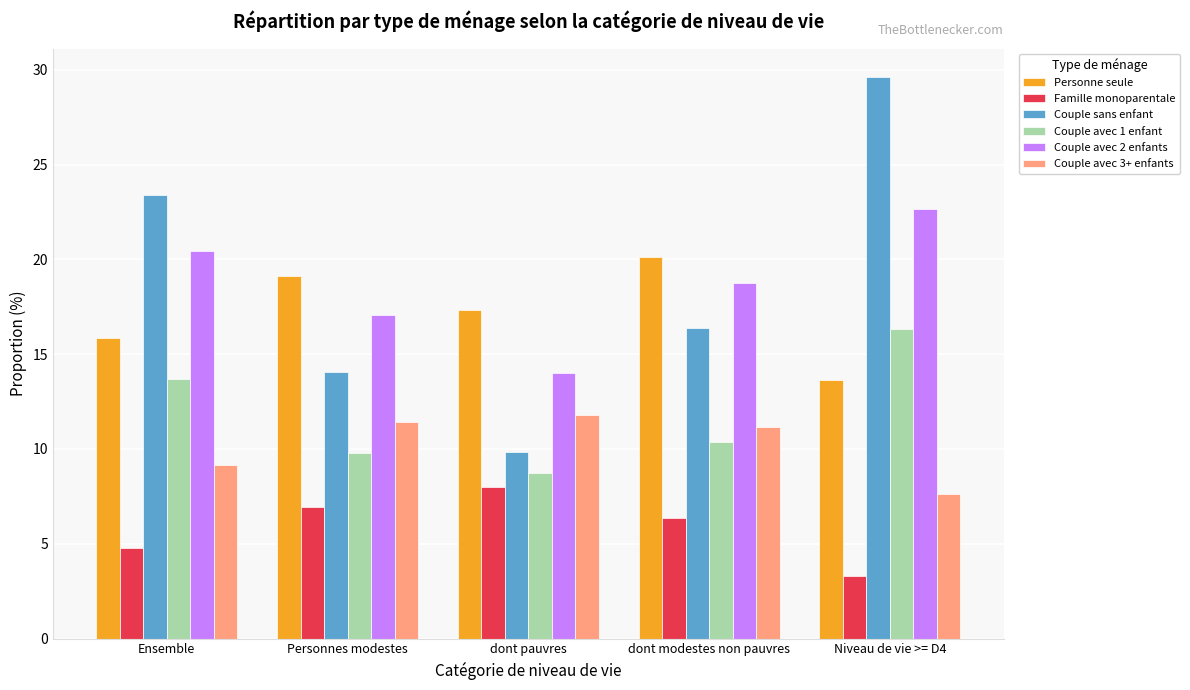

What is the difference between the Famille monoparentale values at Ensemble and Niveau de vie >= D4?

1.5